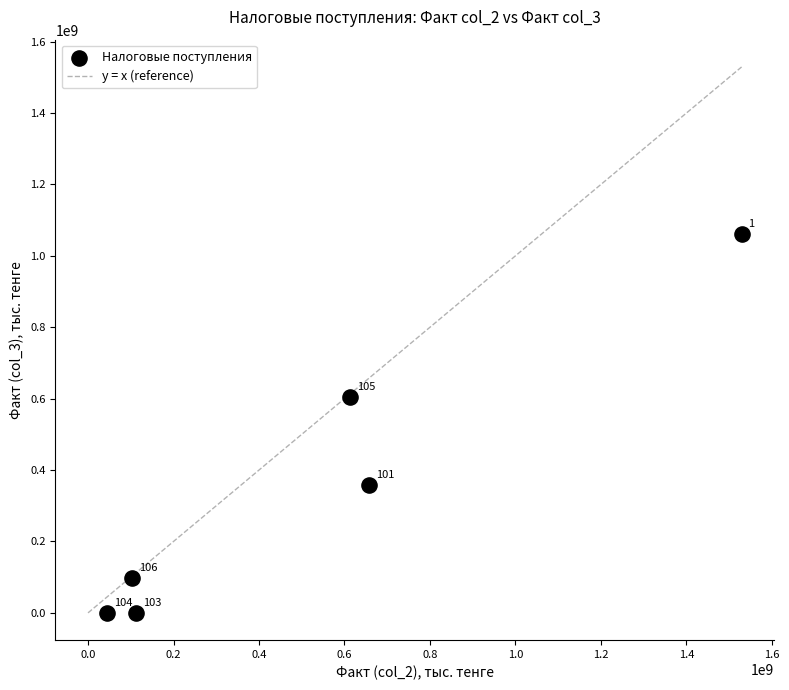

What is the range of Y values (max minus min)?

1061232367